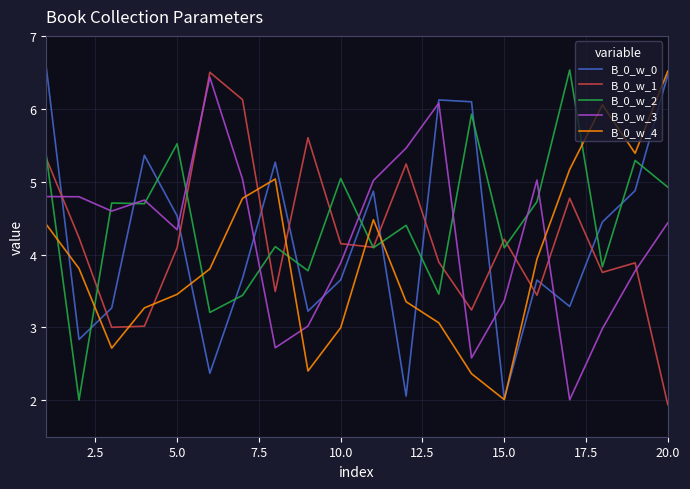

Which series ends up on top after the final intersection of B_0_w_3 and B_0_w_1?

B_0_w_3